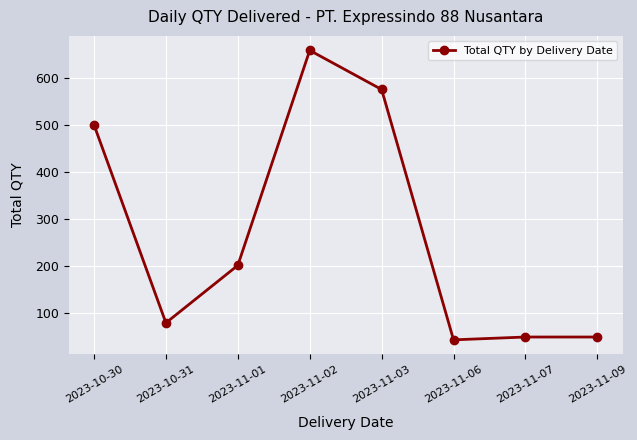

What position from the right is 2023-11-02?

5